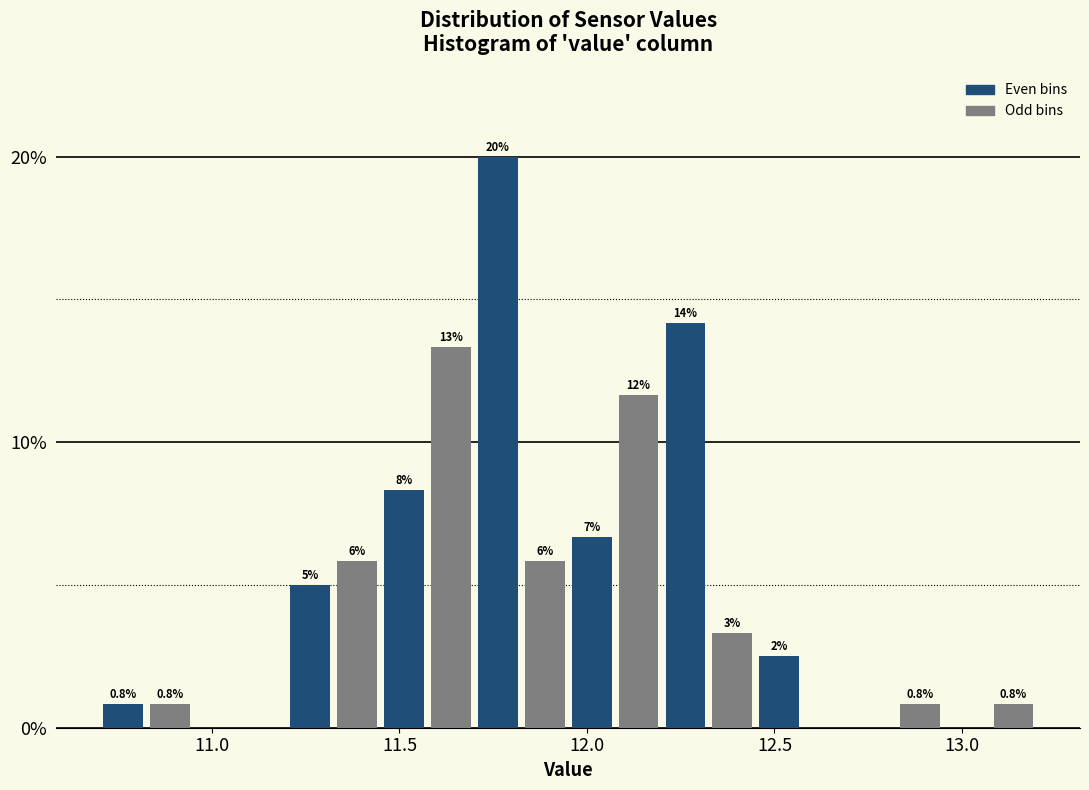

Read against the x-axis, roughly where is the centre of the tallest bar?

11.75